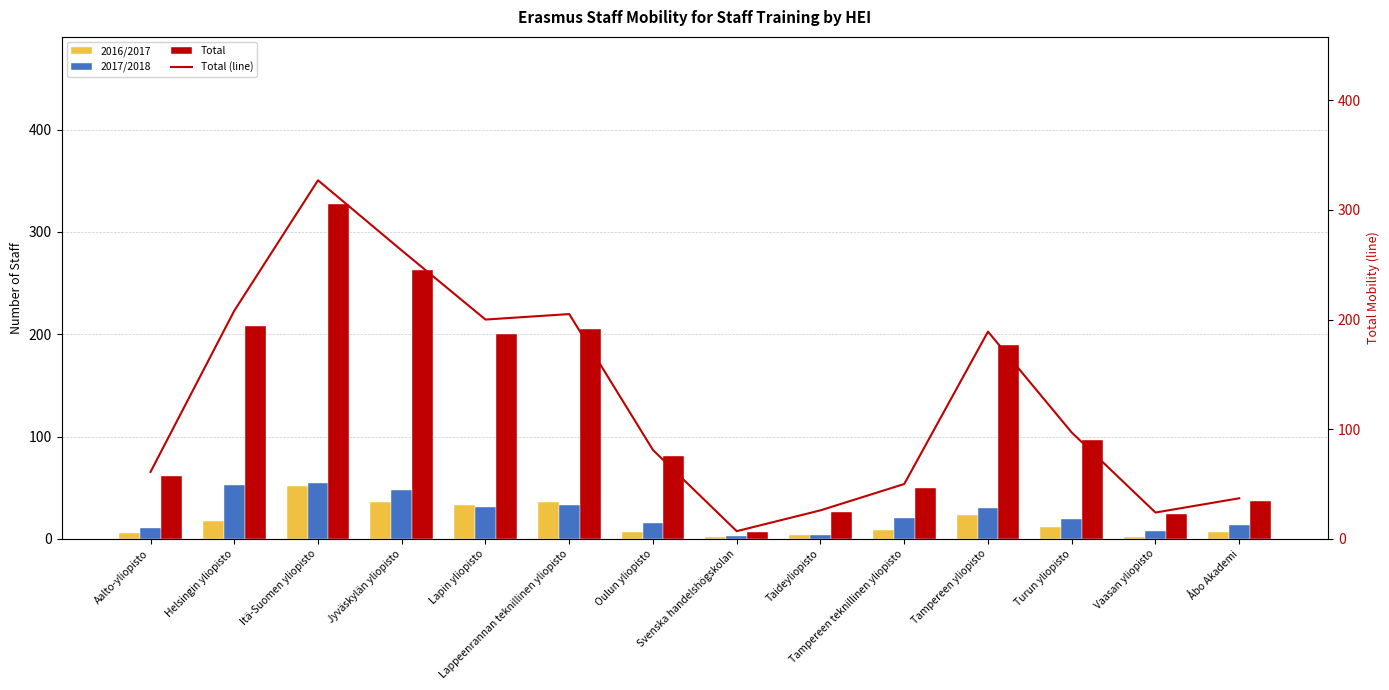

Reading left to right, what are all the values shown in this chart?

2016/2017: Aalto-yliopisto=6	Helsingin yliopisto=17	Itä-Suomen yliopisto=52	Jyväskylän yliopisto=36	Lapin yliopisto=33	Lappeenrannan teknillinen yliopisto=36	Oulun yliopisto=7	Svenska handelshögskolan=2	Taideyliopisto=4	Tampereen teknillinen yliopisto=9	Tampereen yliopisto=23	Turun yliopisto=12	Vaasan yliopisto=2	Åbo Akademi=7
2017/2018: Aalto-yliopisto=11	Helsingin yliopisto=53	Itä-Suomen yliopisto=55	Jyväskylän yliopisto=48	Lapin yliopisto=31	Lappeenrannan teknillinen yliopisto=33	Oulun yliopisto=15	Svenska handelshögskolan=3	Taideyliopisto=4	Tampereen teknillinen yliopisto=20	Tampereen yliopisto=30	Turun yliopisto=19	Vaasan yliopisto=8	Åbo Akademi=14
Total: Aalto-yliopisto=61	Helsingin yliopisto=208	Itä-Suomen yliopisto=327	Jyväskylän yliopisto=263	Lapin yliopisto=200	Lappeenrannan teknillinen yliopisto=205	Oulun yliopisto=81	Svenska handelshögskolan=7	Taideyliopisto=26	Tampereen teknillinen yliopisto=50	Tampereen yliopisto=189	Turun yliopisto=97	Vaasan yliopisto=24	Åbo Akademi=37
Total (line): Aalto-yliopisto=61	Helsingin yliopisto=208	Itä-Suomen yliopisto=327	Jyväskylän yliopisto=263	Lapin yliopisto=200	Lappeenrannan teknillinen yliopisto=205	Oulun yliopisto=81	Svenska handelshögskolan=7	Taideyliopisto=26	Tampereen teknillinen yliopisto=50	Tampereen yliopisto=189	Turun yliopisto=97	Vaasan yliopisto=24	Åbo Akademi=37